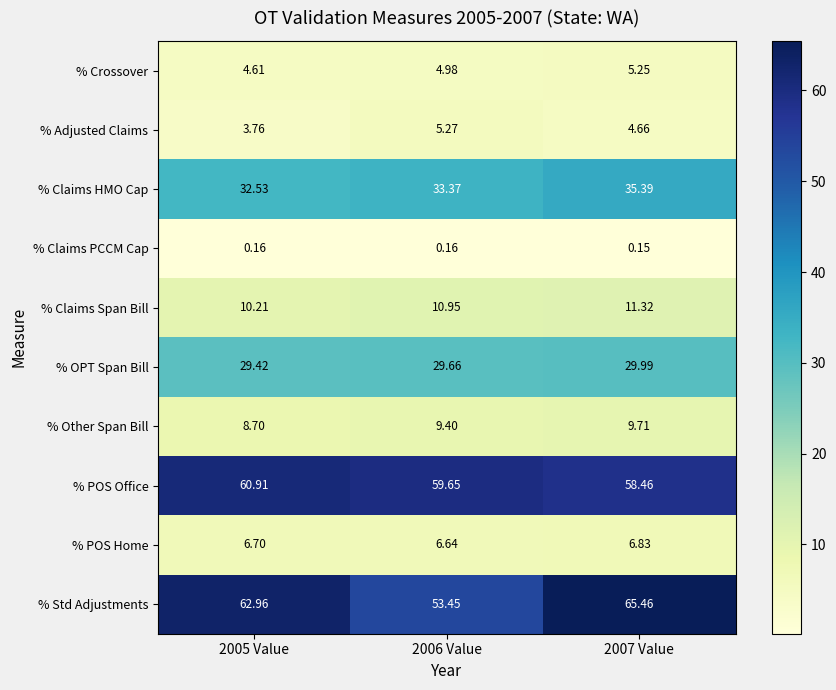

Between 2005 Value and 2007 Value, which series saw the biggest shift?

% Claims HMO Cap